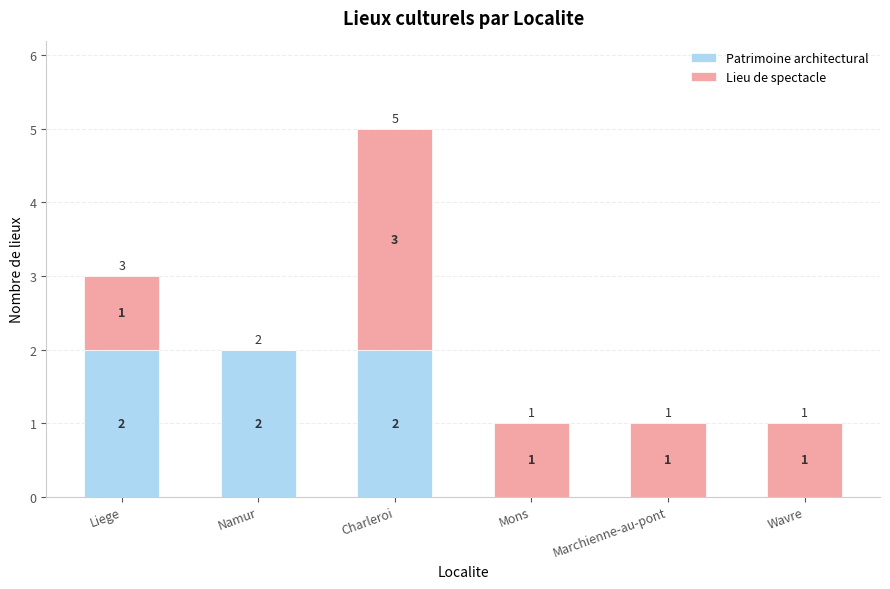

Reading left to right, list the values for the Patrimoine architectural series.

Liege=2	Namur=2	Charleroi=2	Mons=0	Marchienne-au-pont=0	Wavre=0